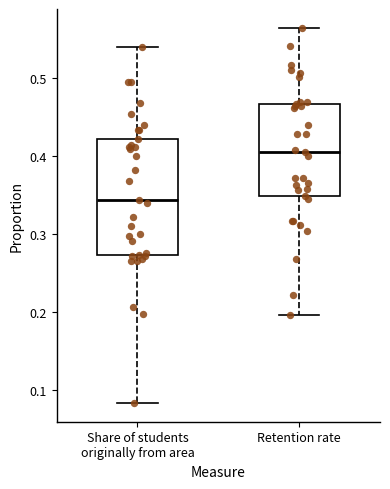

Reading left to right, read every box against the y-axis: the position of its median line, the range the box covers, and the ends of its whiskers. The values are not printed on the chart, so give them approximately, as read against the axis.

Share of students originally from area: median 0.34, box 0.27 to 0.42, whiskers 0.08 to 0.54
Retention rate: median 0.41, box 0.35 to 0.47, whiskers 0.20 to 0.56